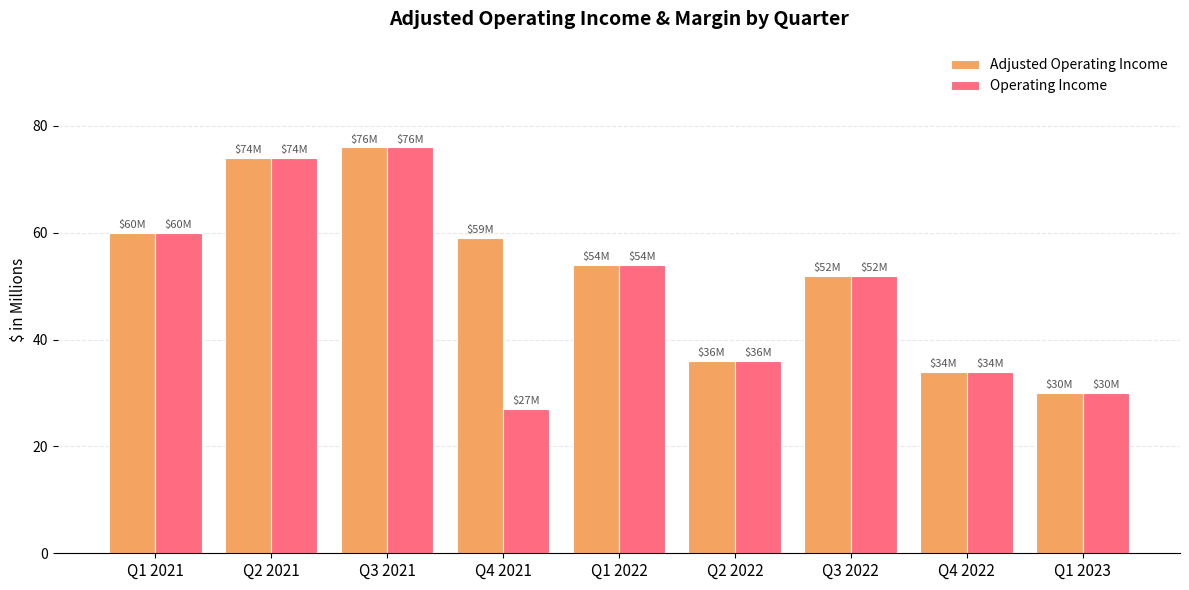

What is the difference between the second highest and minimum values in the Adjusted Operating Income series?

44